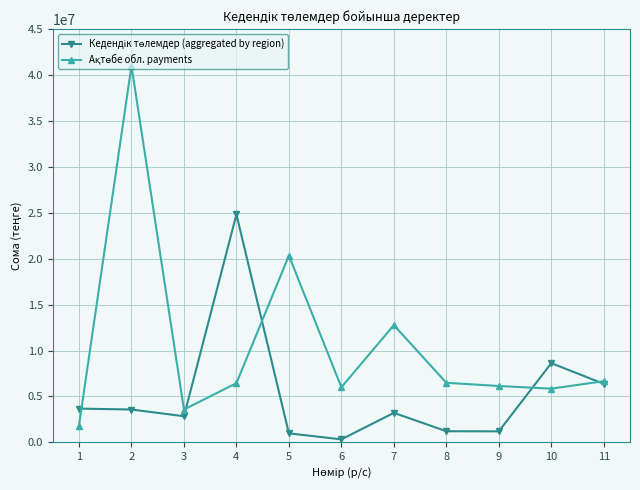

Does the chart display data point markers on the line(s)?

Yes